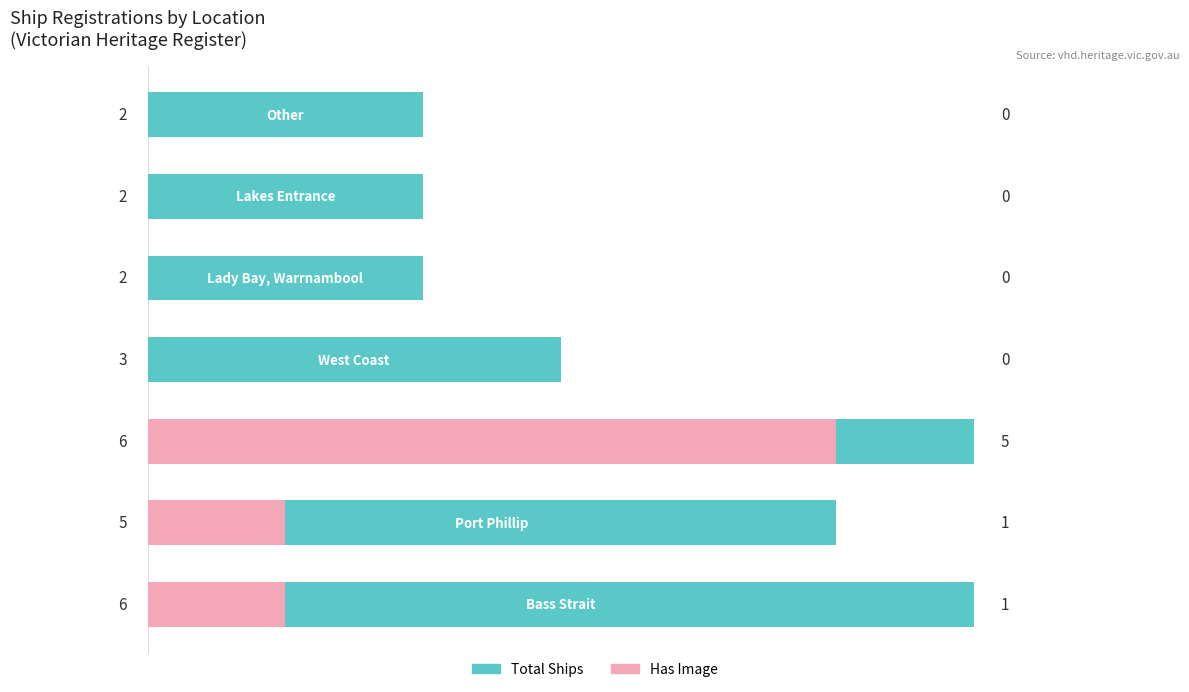

Which series changed the most between 0 and 6?

Total Ships